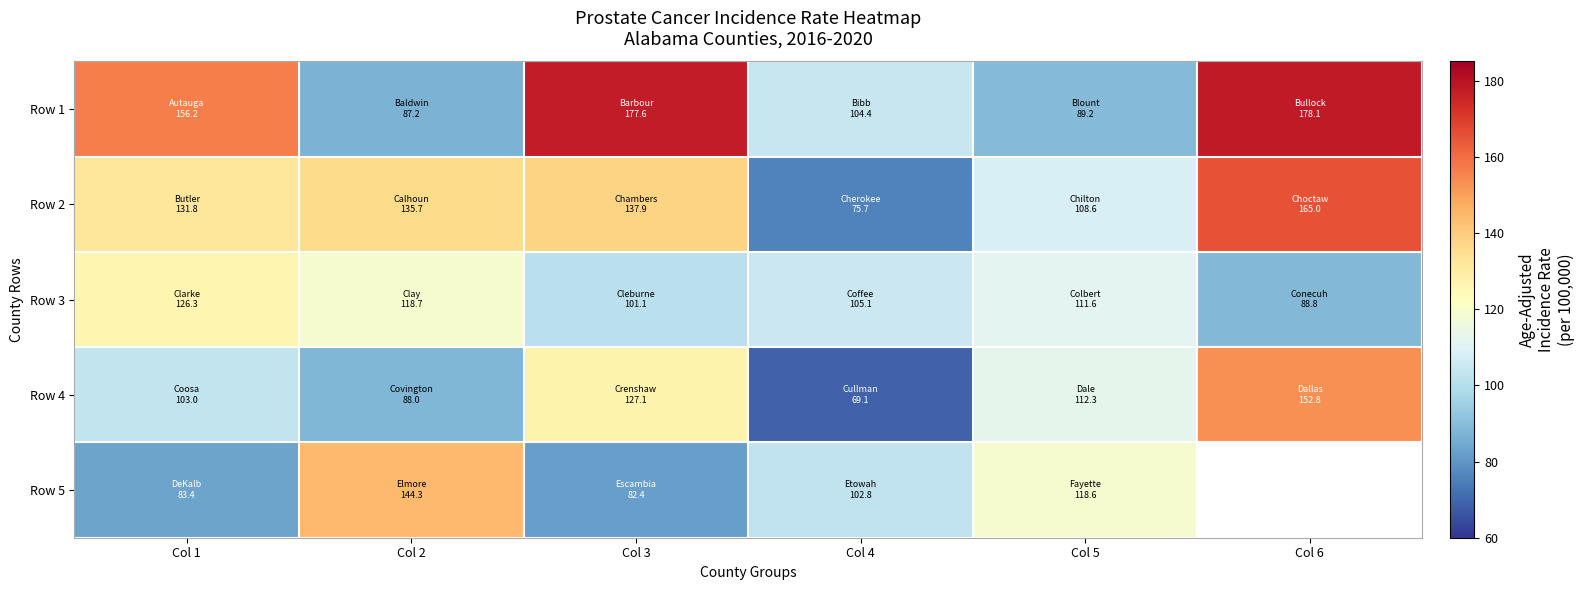

The value of Row 1 at Col 3 is 232.7. True or false?

False